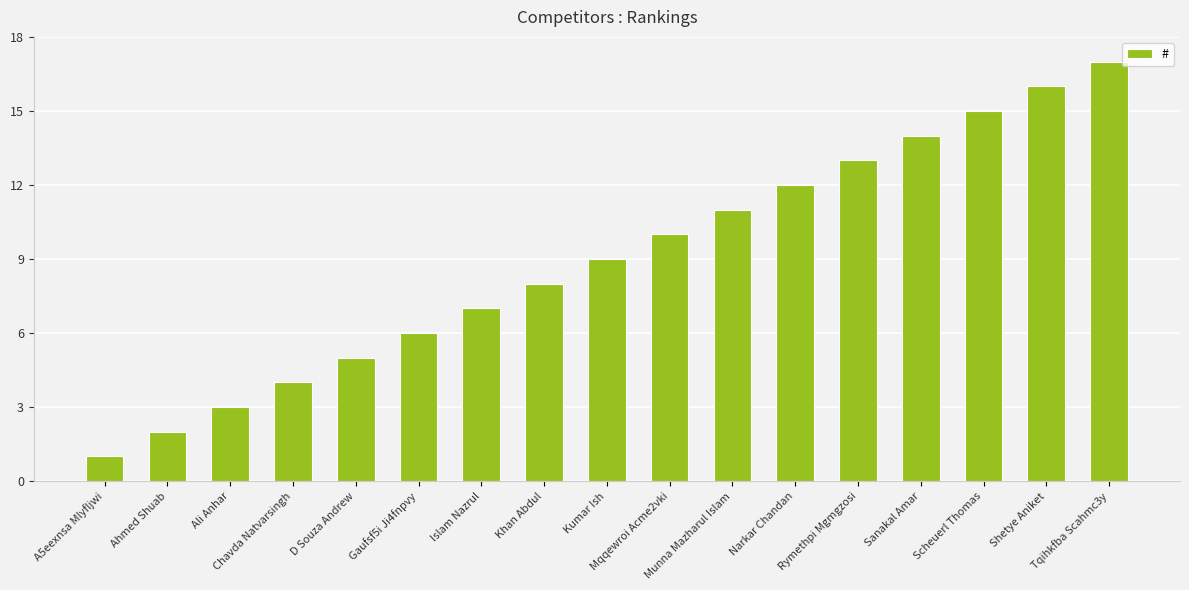

What is the average value?

9